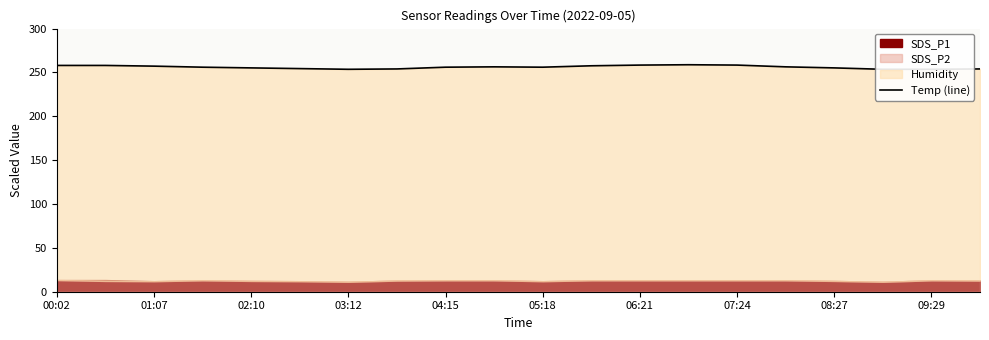

Reading left to right, list all the values displayed in this chart.

258.0	258.0	257.2	256.0	255.2	254.4	253.6	254.0	256.0	256.4	256.0	257.6	258.4	258.8	258.4	256.4	255.2	253.6	253.6	254.0